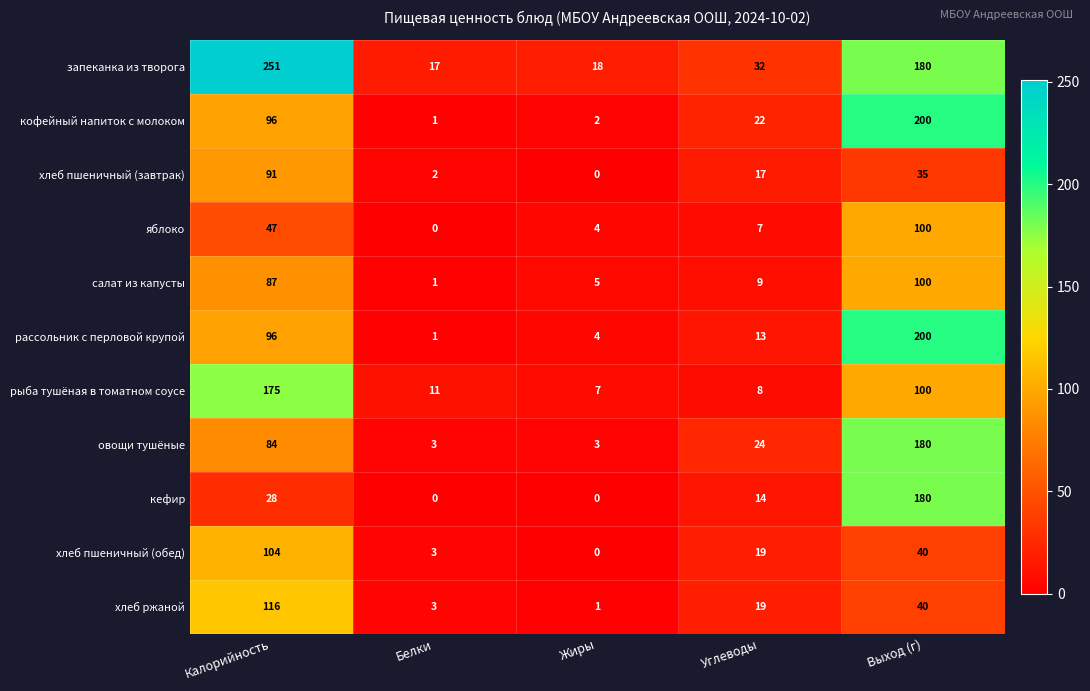

At which category is the sum across all series the highest?

Выход (г)